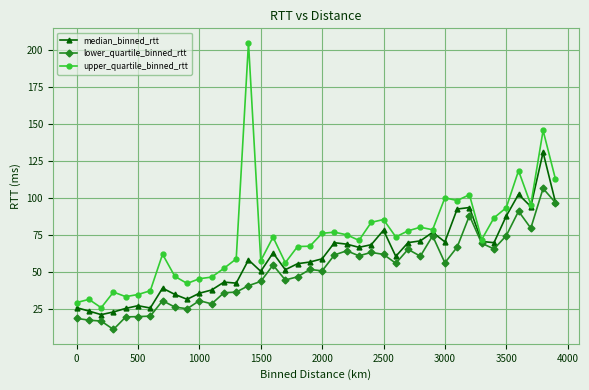

Which series has the largest total across all categories?

upper_quartile_binned_rtt